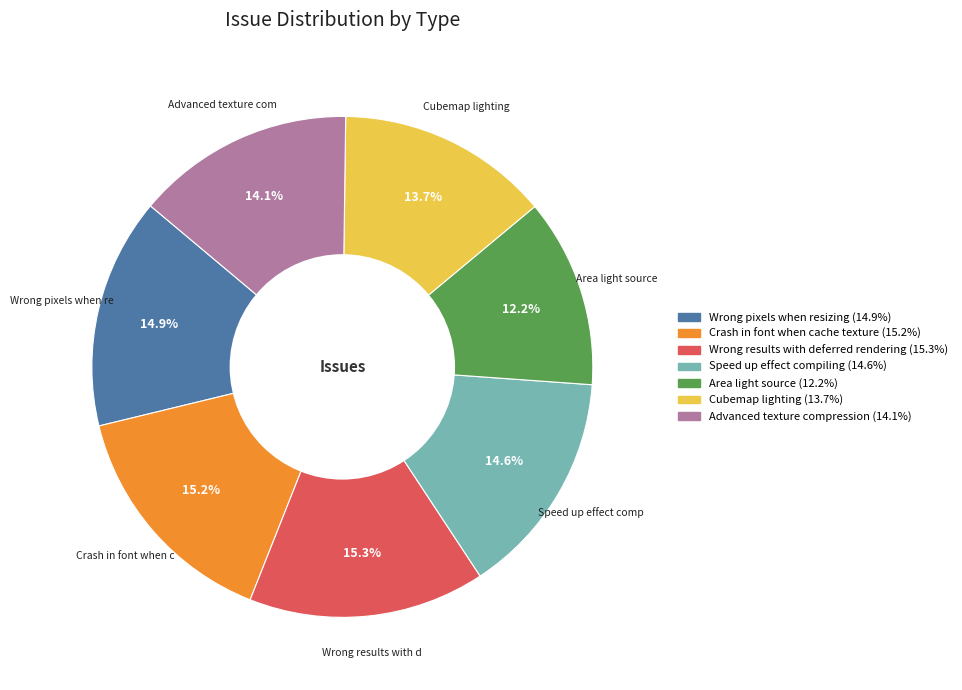

Is there any slice that represents more than half of the pie?

No